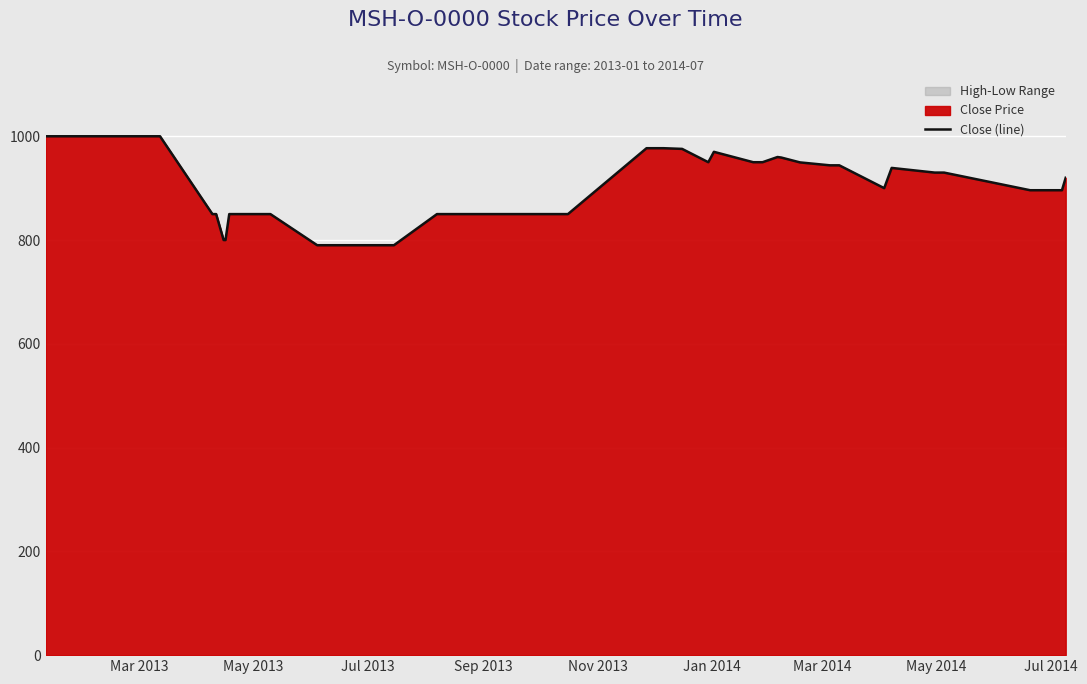

What is the maximum value for Close (line)?

1000.0